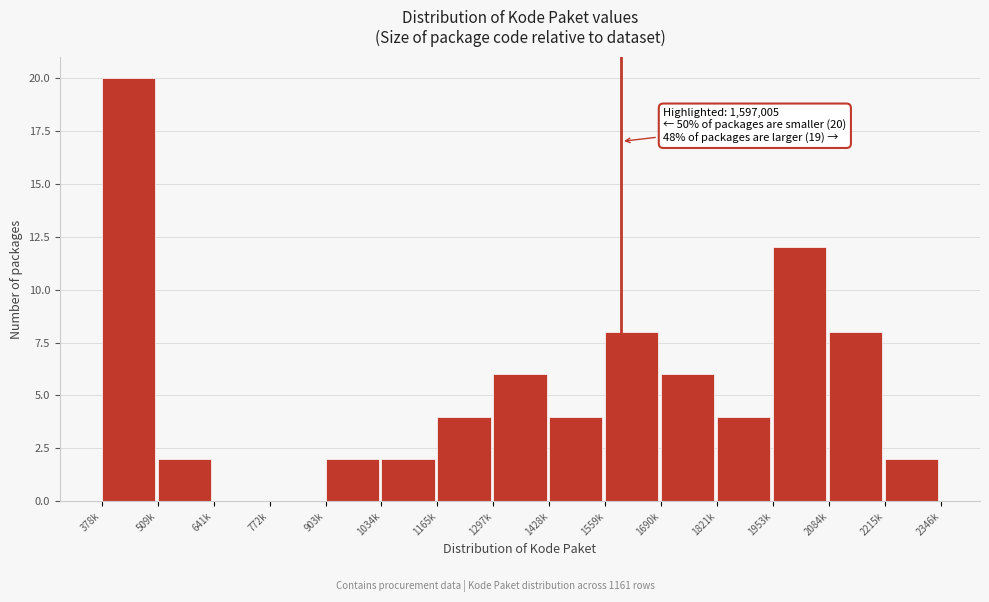

Reading left to right, what are all the values shown in this chart?

378k=20	509k=2	641k=0	772k=0	903k=2	1034k=2	1165k=4	1297k=6	1428k=4	1559k=8	1690k=6	1821k=4	1953k=12	2084k=8	2215k=2